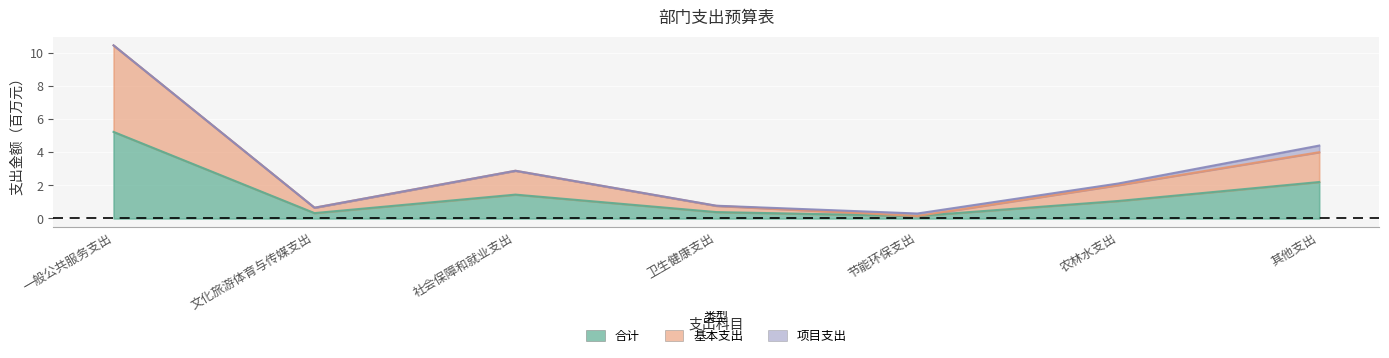

Where is the first local minimum for 合计?

文化旅游体育与传媒支出